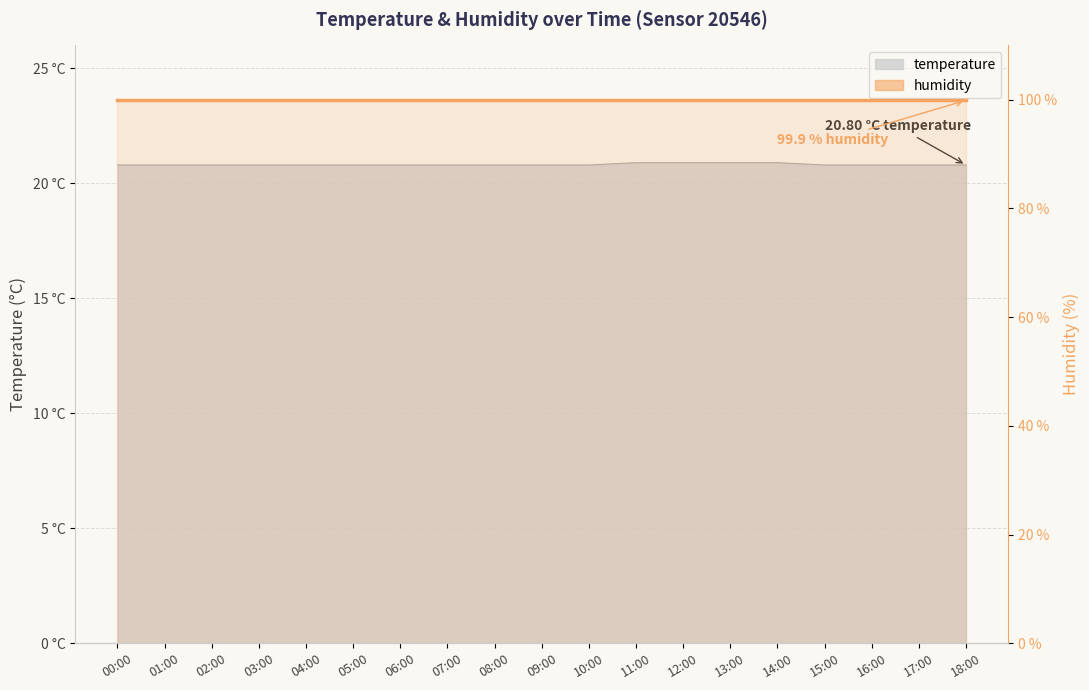

True or false: there are more than 1 points higher than both neighbors.

False